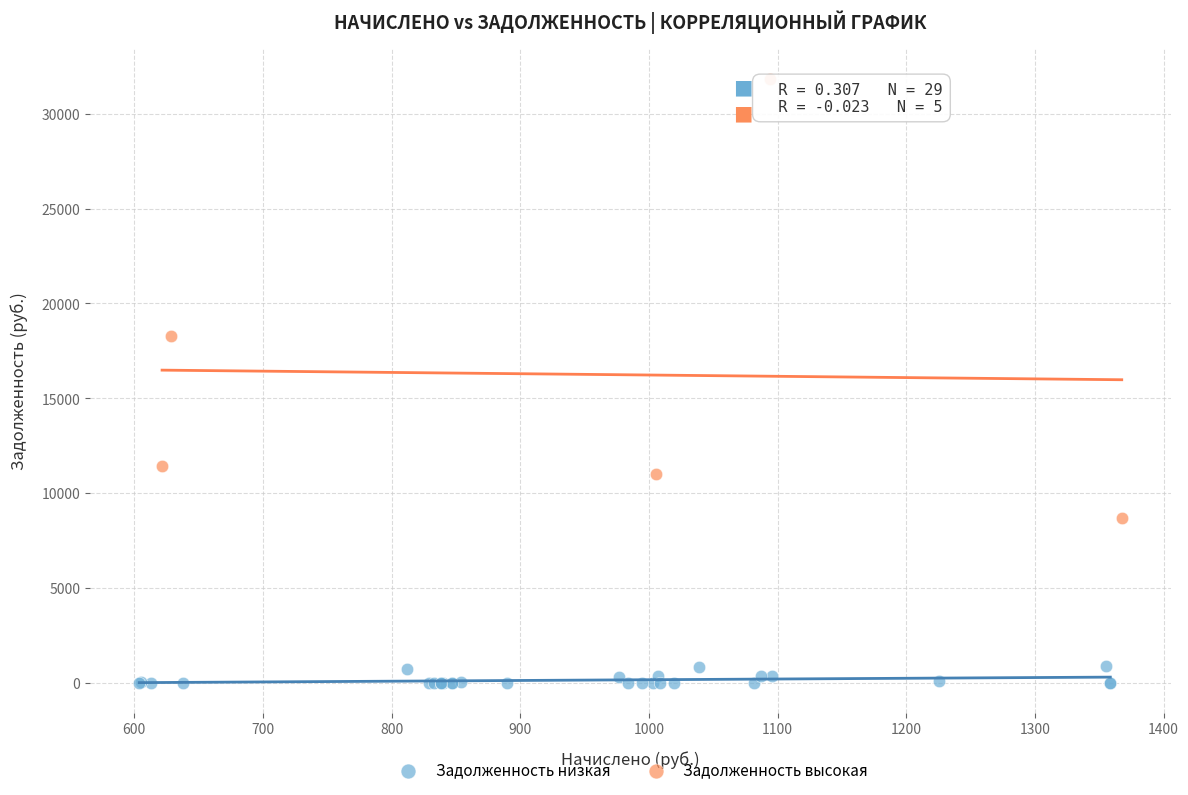

Which series has the widest spread of Y values?

Задолженность высокая